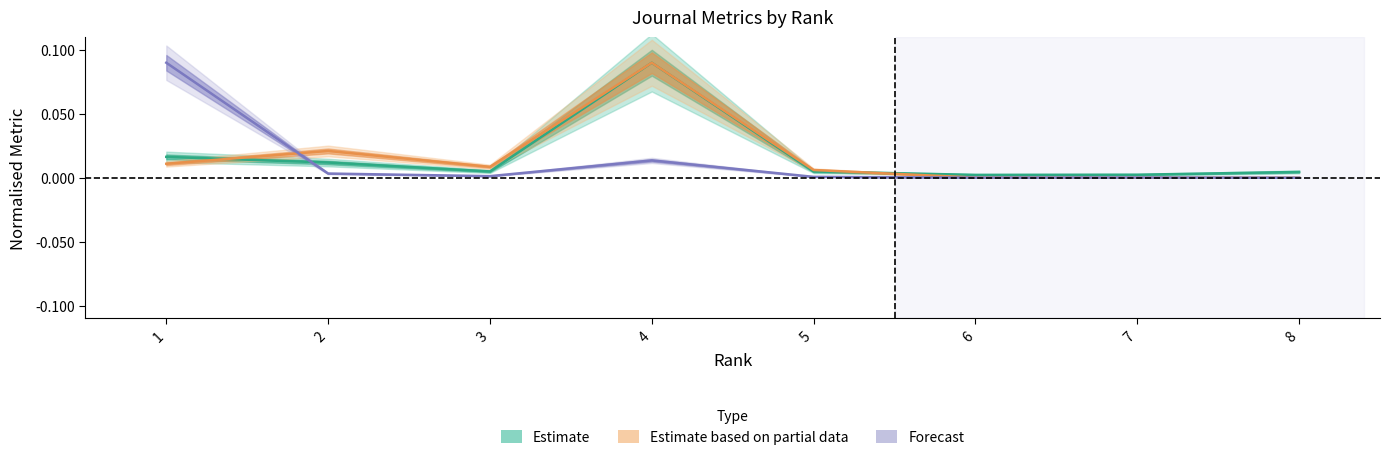

At which label is Total Docs. (3years) closest to 0?

7